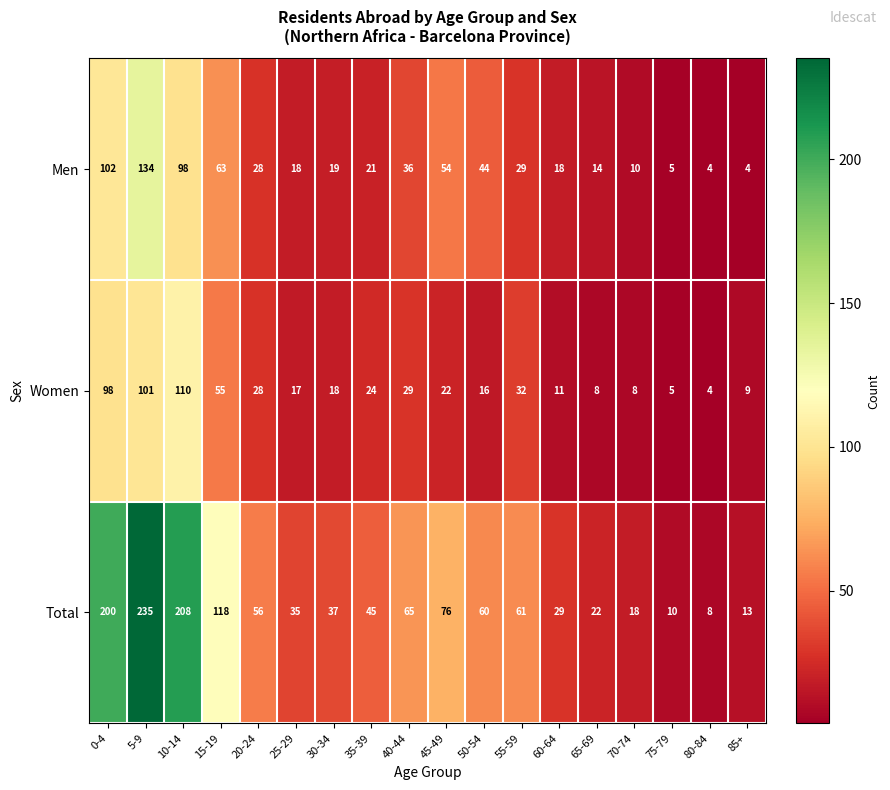

What is the greatest value displayed?

235